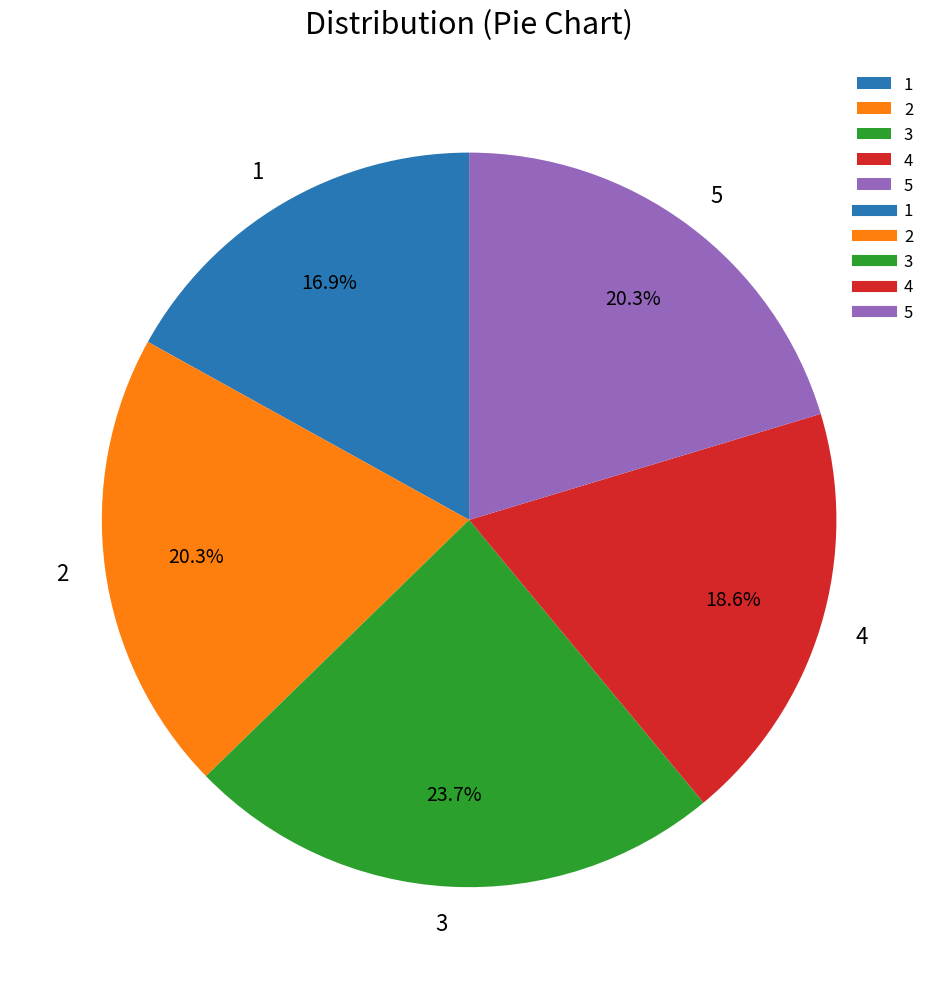

Which slice is the smallest?

1